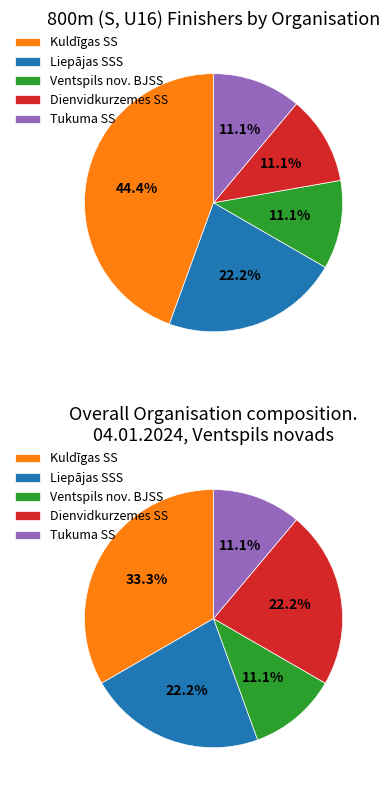

Is there any slice that represents more than half of the pie?

No